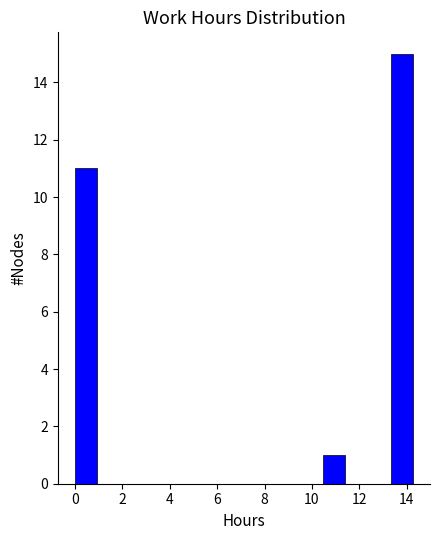

Reading left to right, list every bar in this chart as the range it spans on the x-axis followed by its height. Neither the bar edges nor the heights are printed on the chart, so give them approximately, as read against the axes.

0.0 to 1.0: 11
1.0 to 2.0: 0
2.0 to 2.8: 0
2.8 to 3.8: 0
3.8 to 4.8: 0
4.8 to 5.8: 0
5.8 to 6.6: 0
6.6 to 7.6: 0
7.6 to 8.6: 0
8.6 to 9.6: 0
9.6 to 10.4: 0
10.4 to 11.4: 1
11.4 to 12.4: 0
12.4 to 13.4: 0
13.4 to 14.2: 15